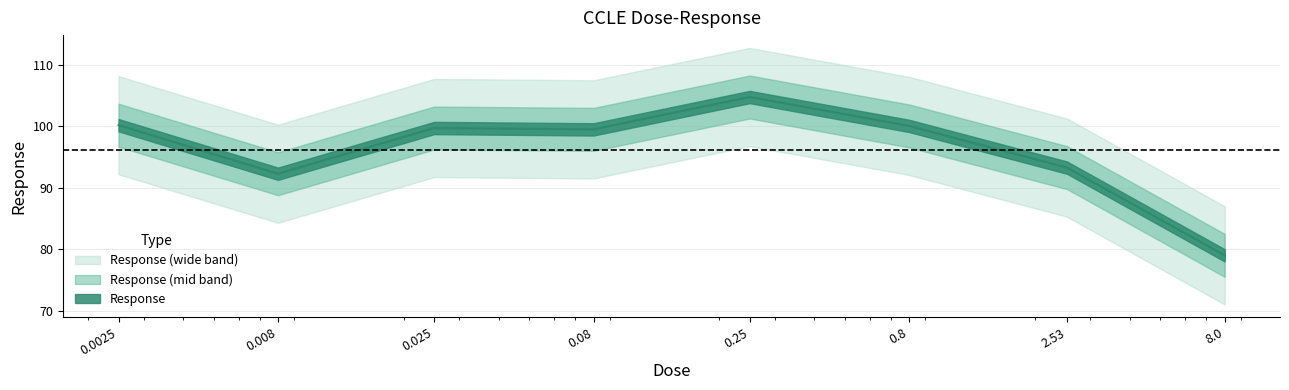

Reading right to left, list all the values displayed in this chart.

8.0=79.0	2.53=93.3	0.8=100.1	0.25=104.8	0.08=99.5	0.025=99.8	0.008=92.3	0.0025=100.2